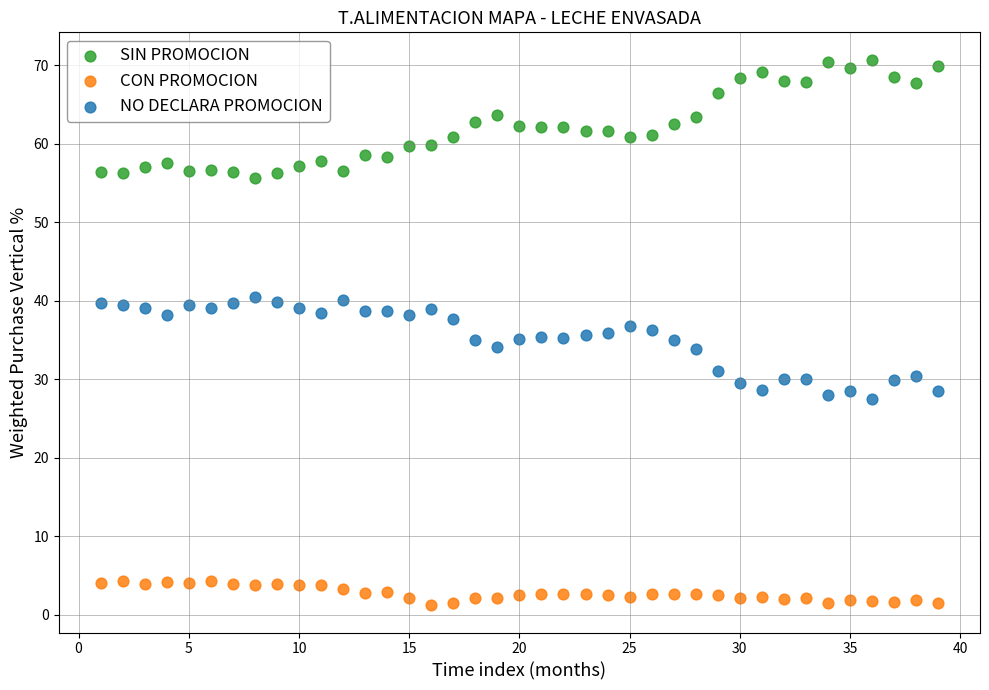

What is the X range (max minus min) for the scatter plot?

38.0